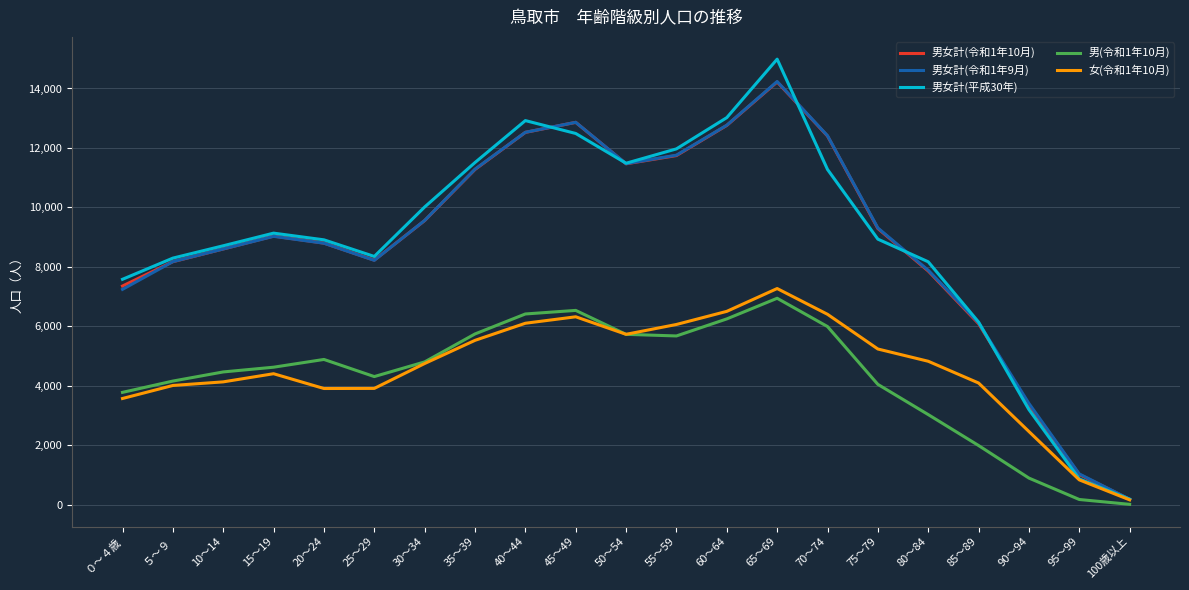

At which category is the sum across all series the highest?

65～69